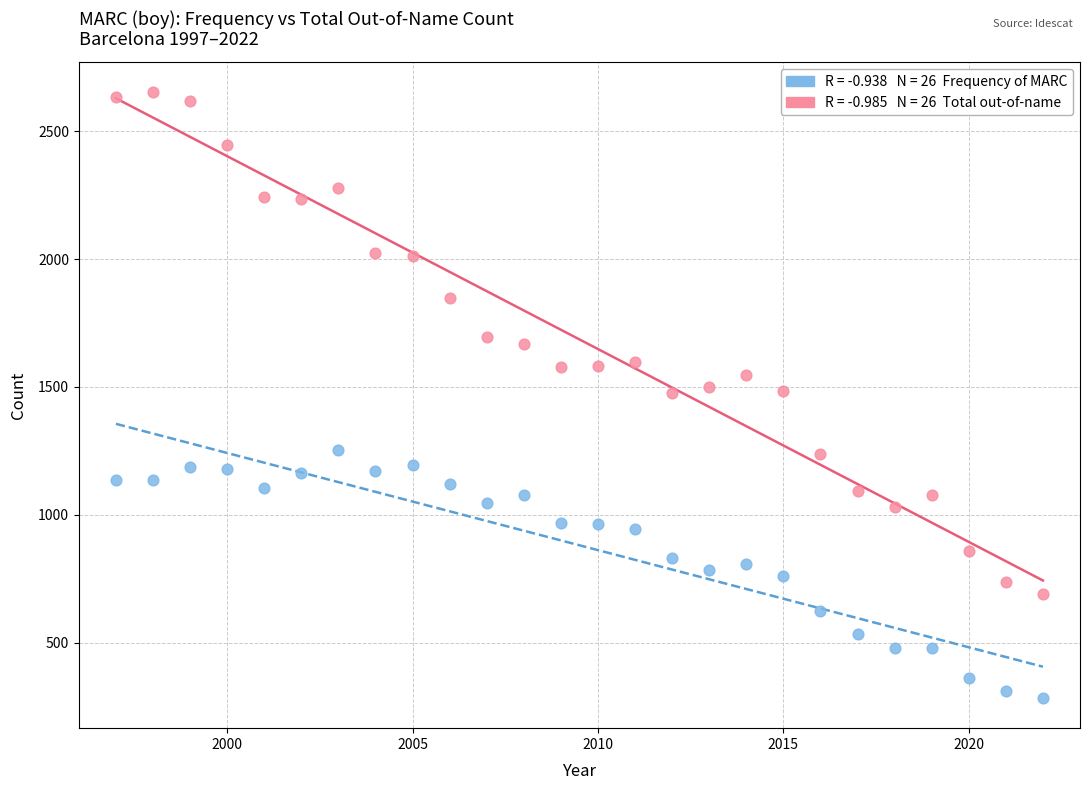

How many points are shown in the scatter plot?

52